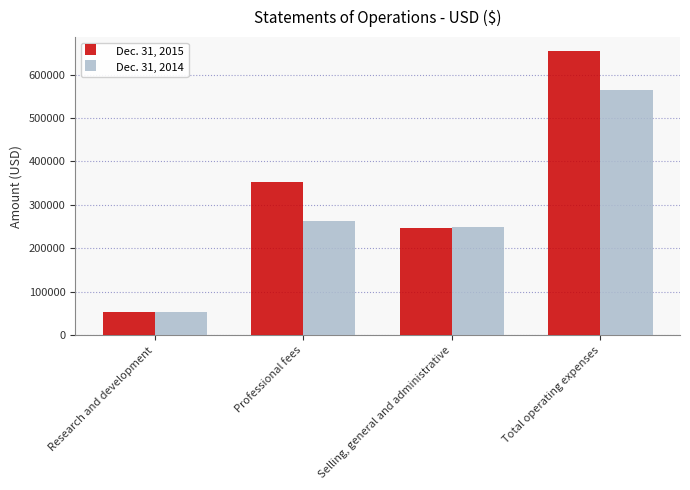

List the series in order of their peak value, highest first.

Dec. 31, 2015, Dec. 31, 2014